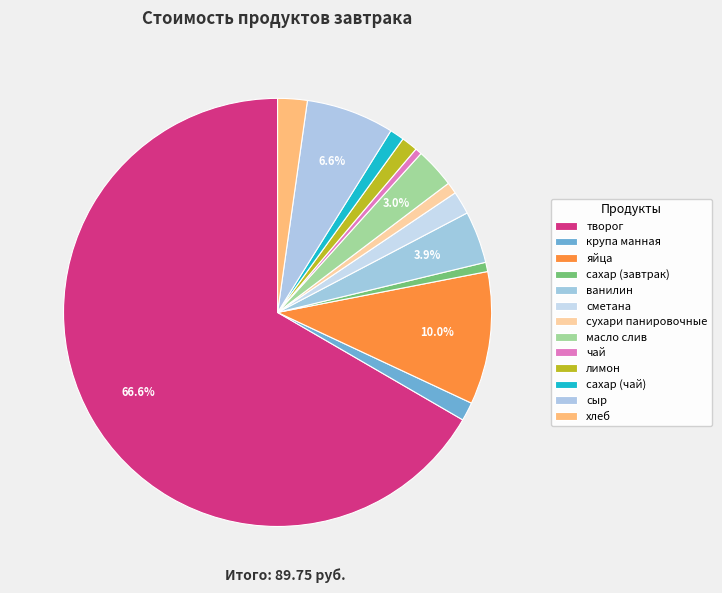

Does творог represent more than half of the total?

Yes